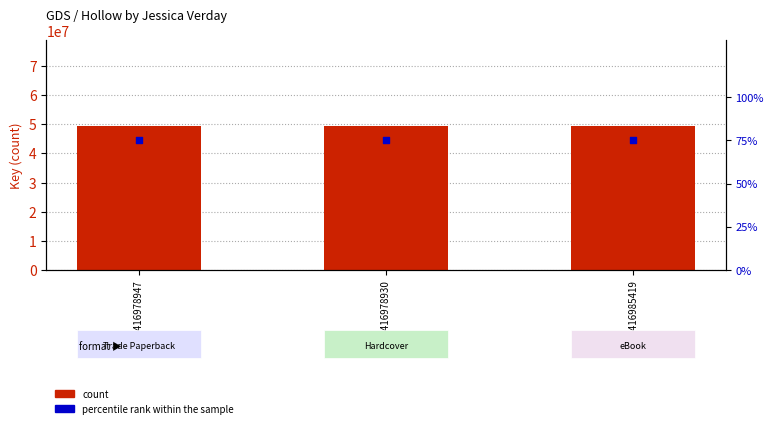

Which series contains the highest Y value?

count